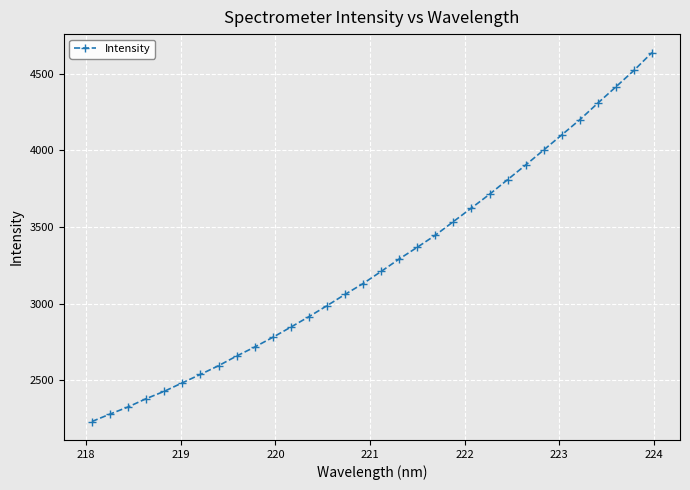

What is the maximum value shown in the chart?

4639.3